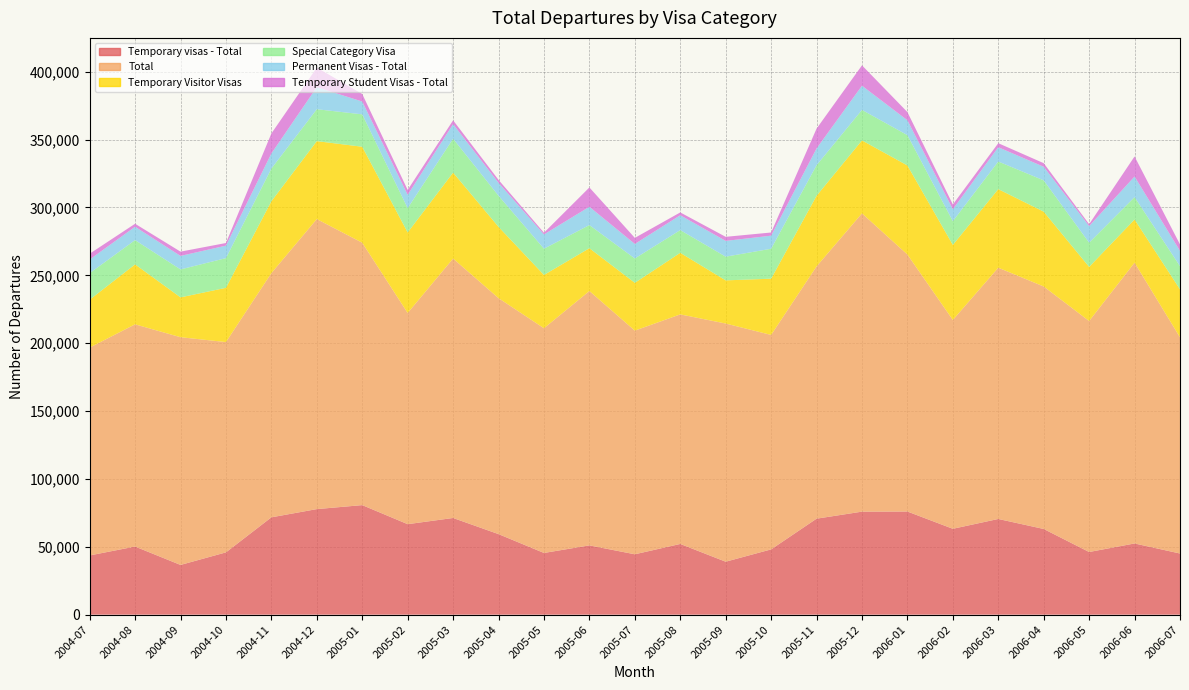

Reading left to right, transcribe all the data shown in this chart.

Temporary visas - Total: 43630	50180	36640	45890	71710	77770	80710	66670	71230	59340	45460	51040	44480	52100	39010	48090	70710	75900	75990	63260	70500	63130	46160	52450	45050
Total: 153130	163730	167780	154950	179920	213690	193320	155610	191140	173860	165570	187410	164790	169130	175490	158010	185870	219770	189340	153860	185130	178660	170180	206900	159290
Temporary Visitor Visas: 35280	44180	29350	39970	52940	57420	70720	59310	63340	52520	39250	31540	35210	45360	31790	41440	52030	53750	65610	55310	57880	55130	39880	31800	35330
Special Category Visa: 19570	17880	20600	21880	24110	23510	23870	17910	24950	22920	19330	17050	17940	16750	17470	22060	22510	22480	22350	17470	20360	23060	17850	16480	17090
Permanent Visas - Total: 10040	9820	9940	9190	11110	16250	9440	9830	10730	9550	10530	13490	10710	10930	11620	9630	12350	17820	10960	8800	10520	10010	12220	15170	11270
Temporary Student Visas - Total: 4280	2220	3150	1940	14720	14410	5560	3590	2830	2140	1250	14220	4470	2080	2990	2330	14610	14990	6030	3500	2970	2650	1400	14790	4750